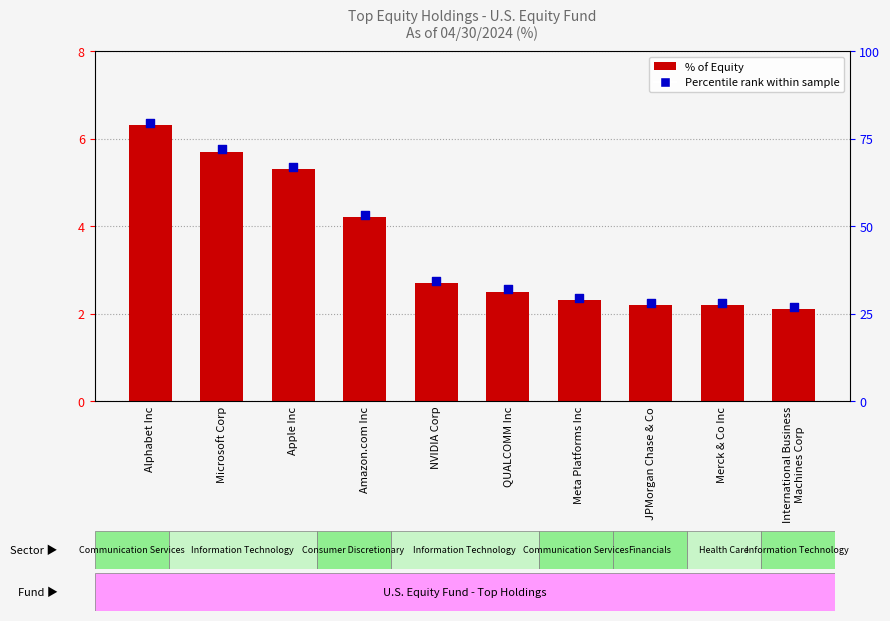

At which category is the sum across all series the highest?

Alphabet Inc